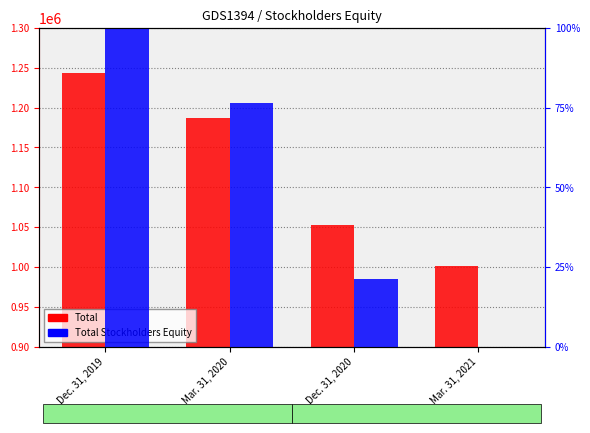

How many data points in Total Stockholders Equity are above 76?

2